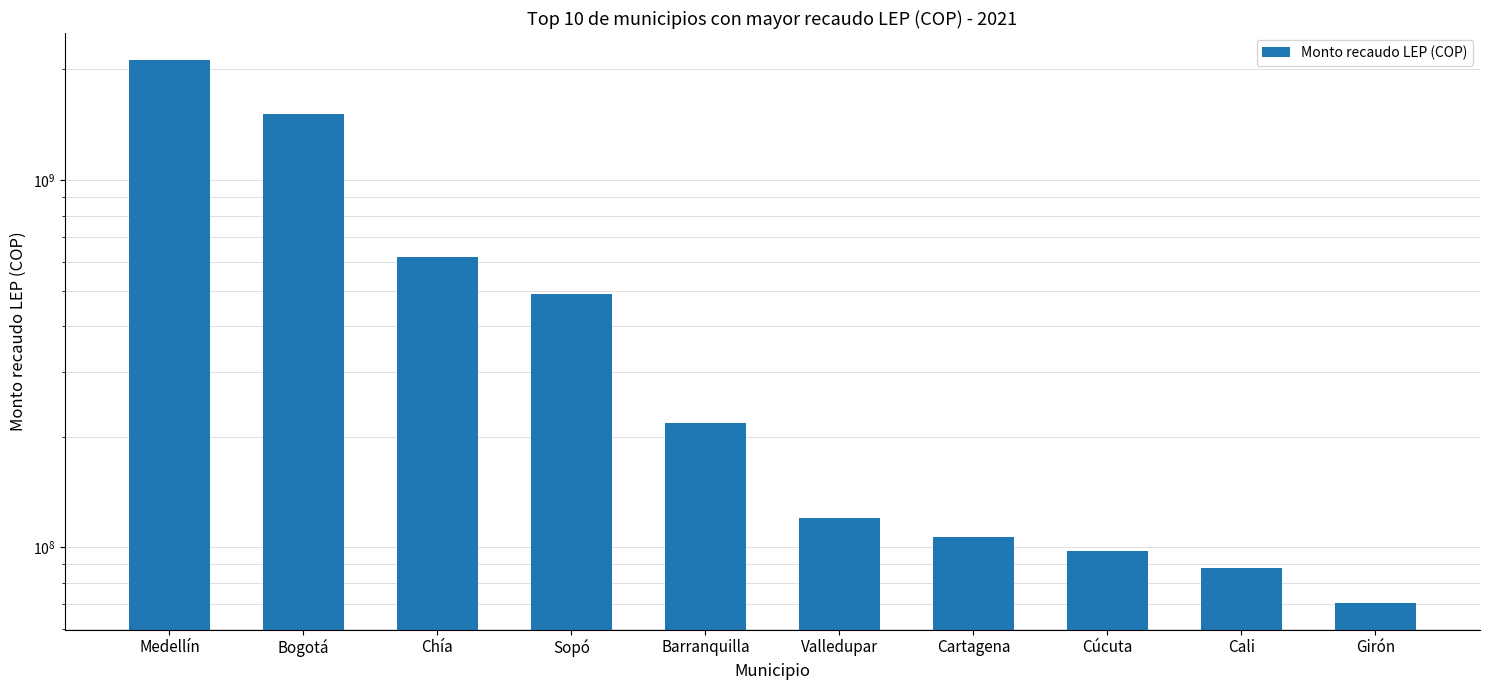

Approximately how many times larger is the value at Cúcuta compared to Chía?

0.2